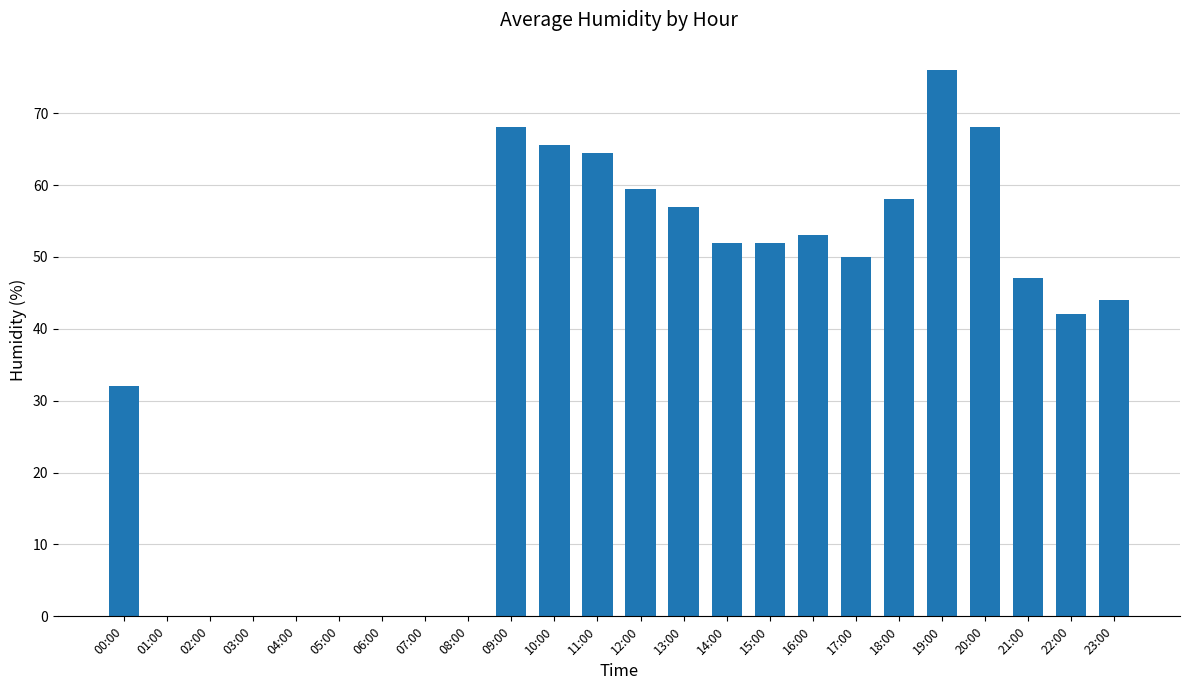

Reading right to left, list all the values displayed in this chart.

23:00=44.0	22:00=42.0	21:00=47.0	20:00=68.0	19:00=76.0	18:00=58.0	17:00=50.0	16:00=53.0	15:00=52.0	14:00=52.0	13:00=57.0	12:00=59.5	11:00=64.5	10:00=65.5	09:00=68.0	08:00=0.0	07:00=0.0	06:00=0.0	05:00=0.0	04:00=0.0	03:00=0.0	02:00=0.0	01:00=0.0	00:00=32.0